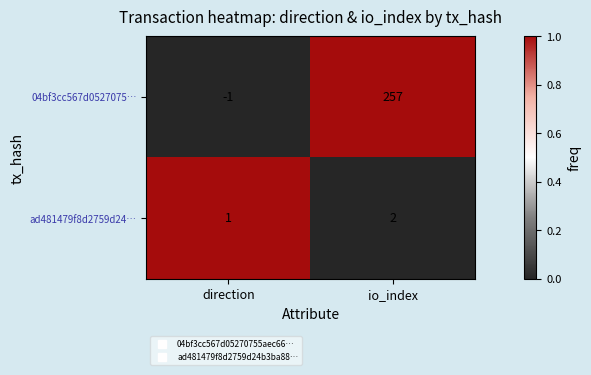

Reading left to right, list all the values displayed in this chart.

04bf3cc567d0527075…: -1	257
ad481479f8d2759d24…: 1	2